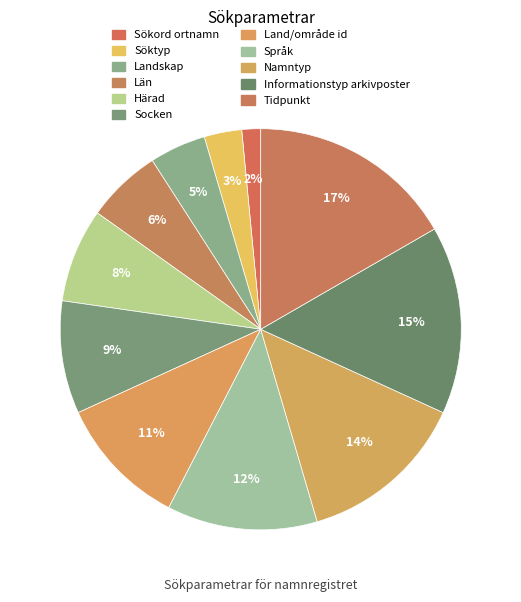

How many segments does this pie chart have?

11